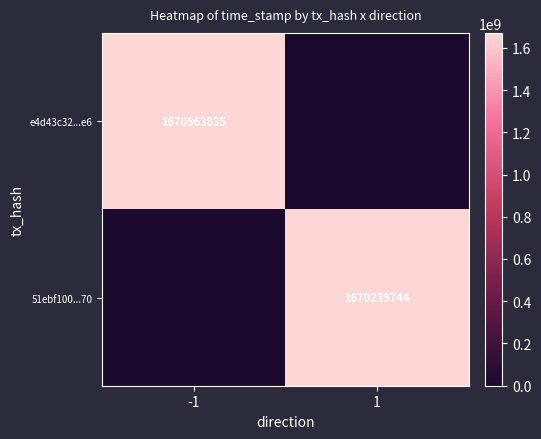

Is it true that e4d43c32...e6 equals 385594928 at -1?

False